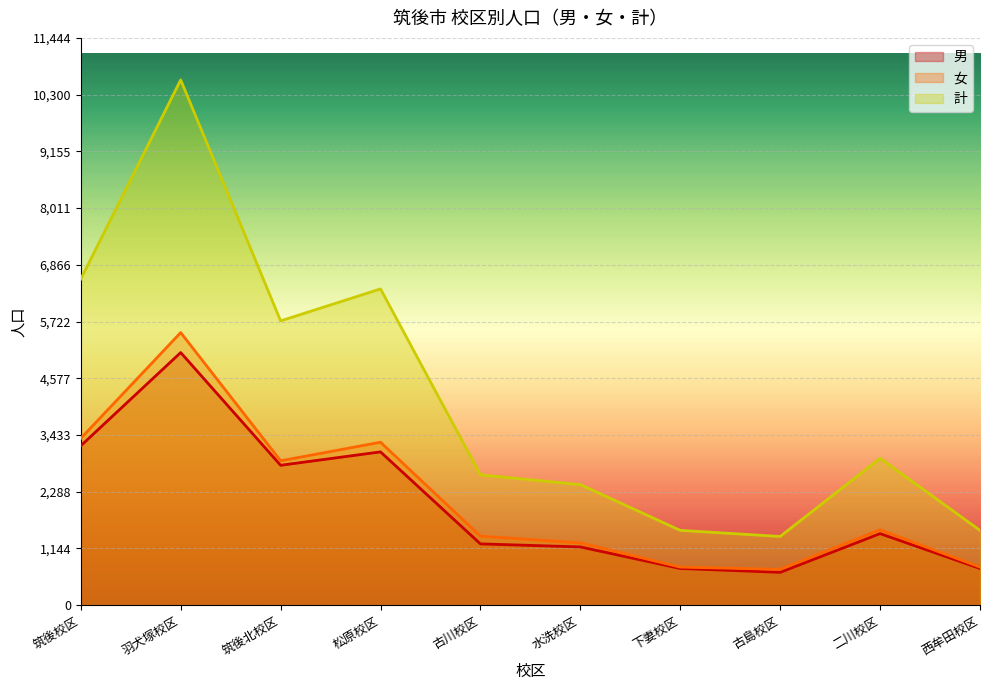

Rank the categories by 計 value from highest to lowest.

羽犬塚校区, 筑後校区, 松原校区, 筑後北校区, 二川校区, 古川校区, 水洗校区, 下妻校区, 西牟田校区, 古島校区